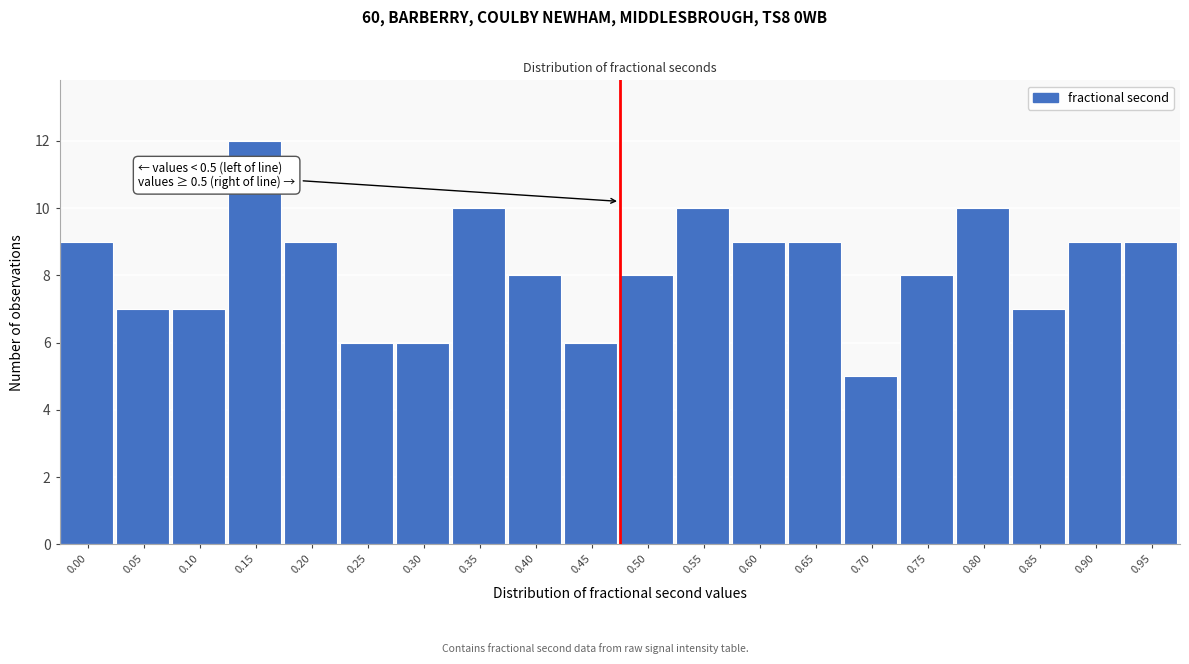

Reading left to right, what are all the values shown in this chart?

0.00=9	0.05=7	0.10=7	0.15=12	0.20=9	0.25=6	0.30=6	0.35=10	0.40=8	0.45=6	0.50=8	0.55=10	0.60=9	0.65=9	0.70=5	0.75=8	0.80=10	0.85=7	0.90=9	0.95=9